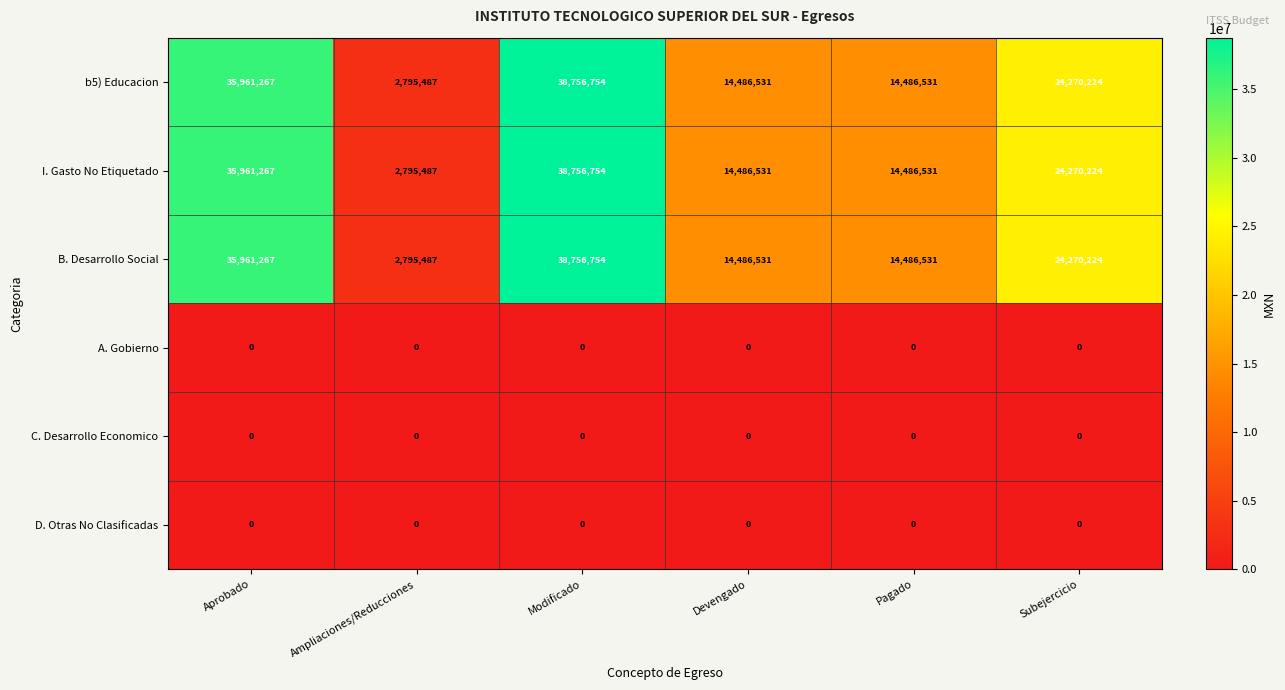

What is the highest value of the B. Desarrollo Social series?

38756754